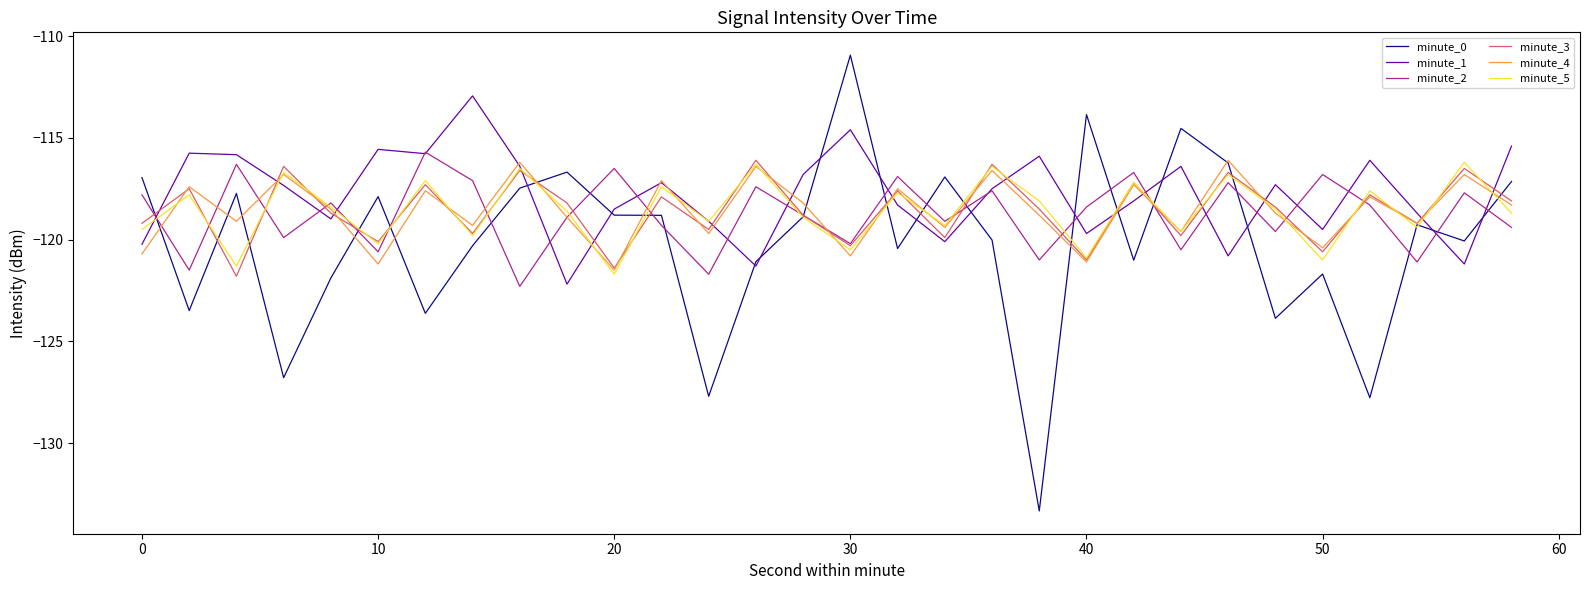

What is the greatest value displayed?

-110.9